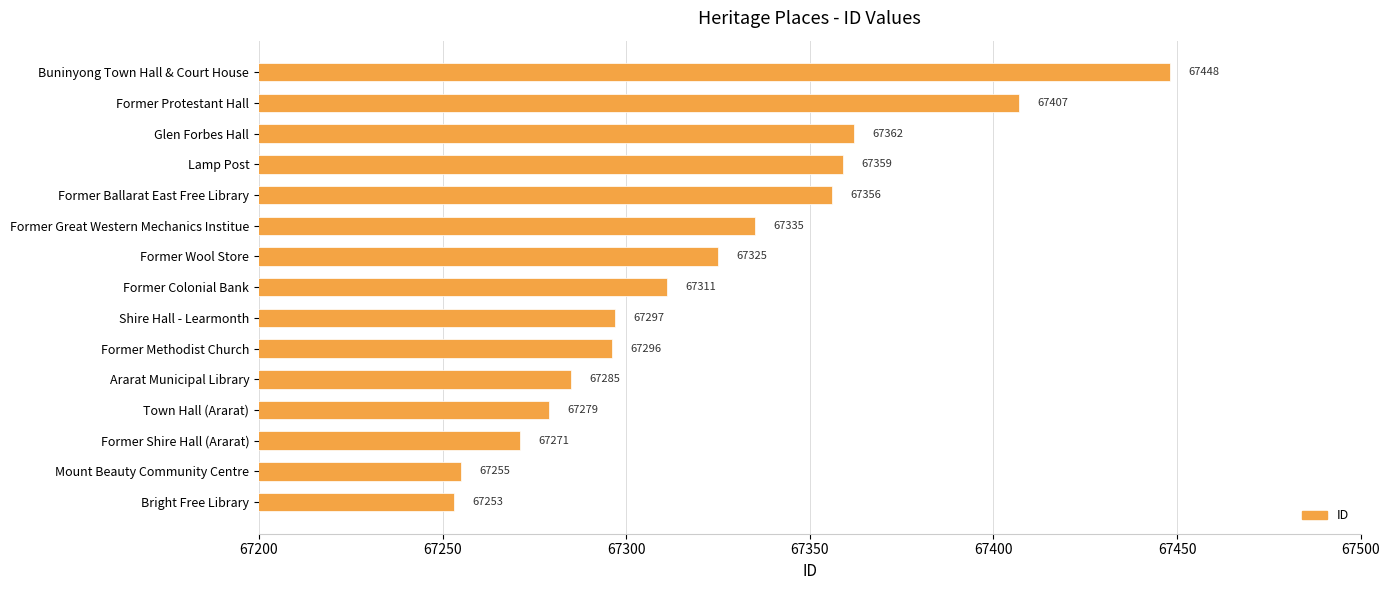

How many distinct data groups are displayed?

1